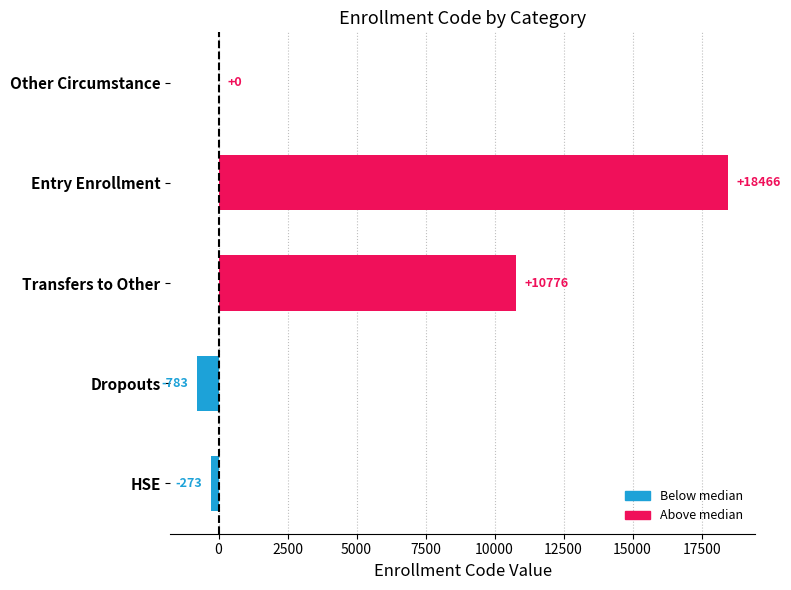

Which has a higher value, Dropouts or Entry Enrollment?

Entry Enrollment